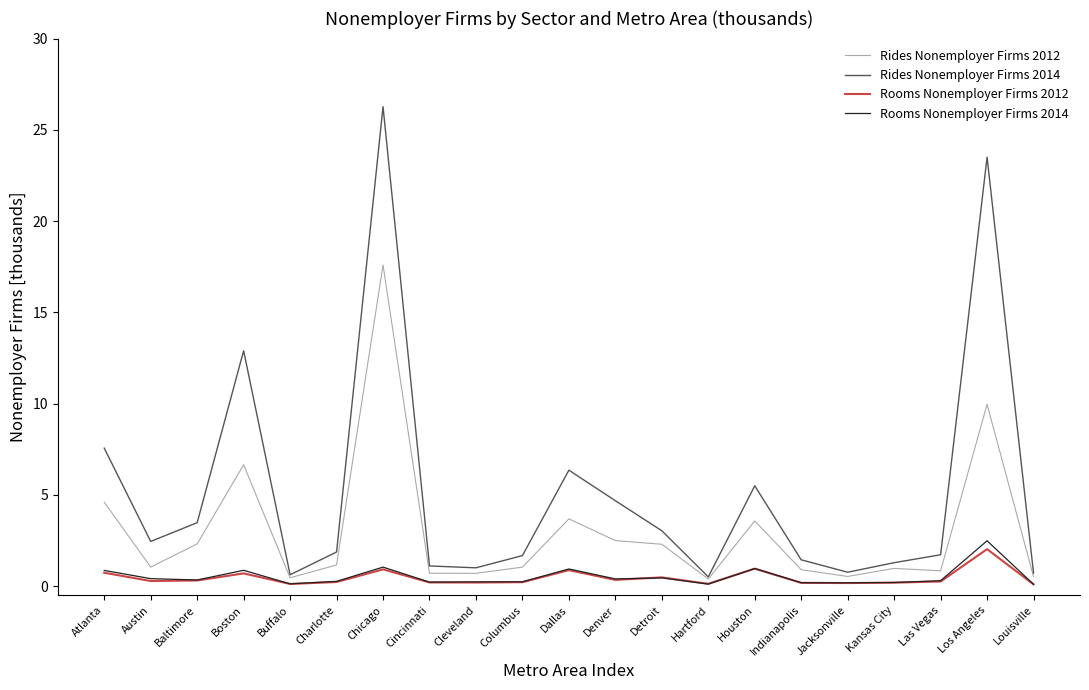

Which series has the widest spread of values?

Rides Nonemployer Firms 2014